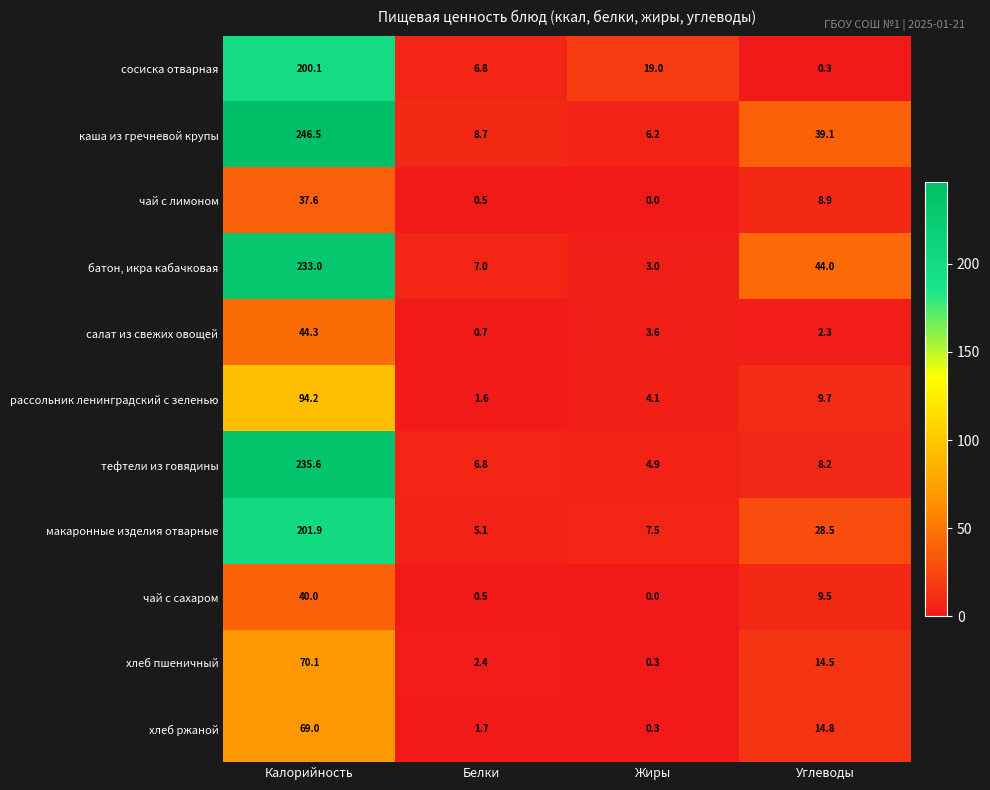

At which category does the chart reach its minimum across all series?

Жиры